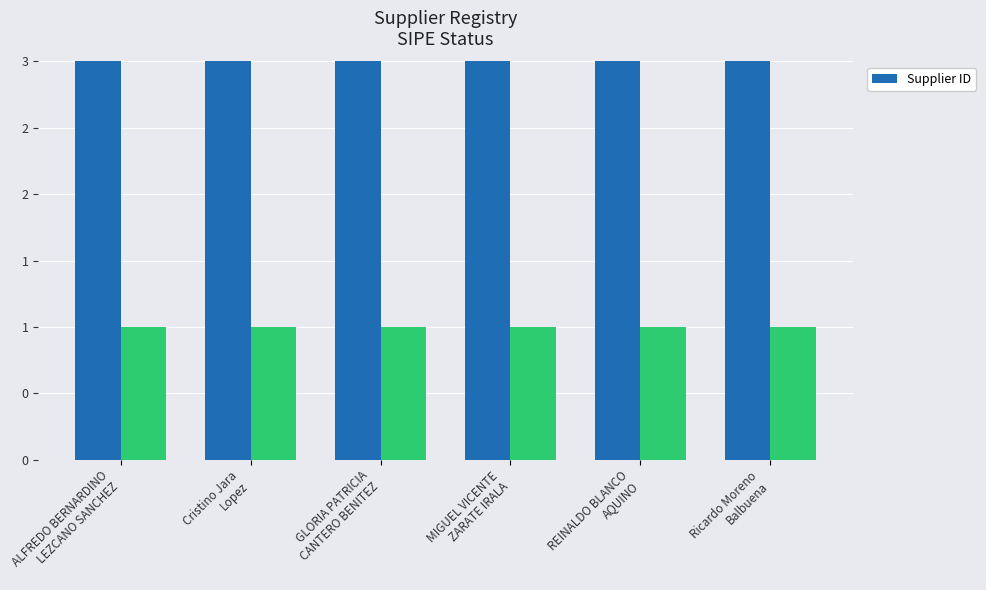

Does the chart contain stacked bars?

No